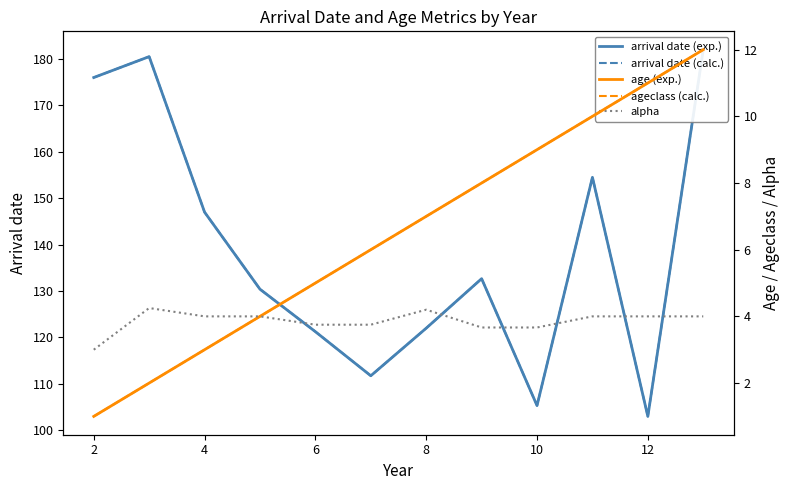

What is the sum of the arrival date (exp.) values at 9 and 10?

257.5